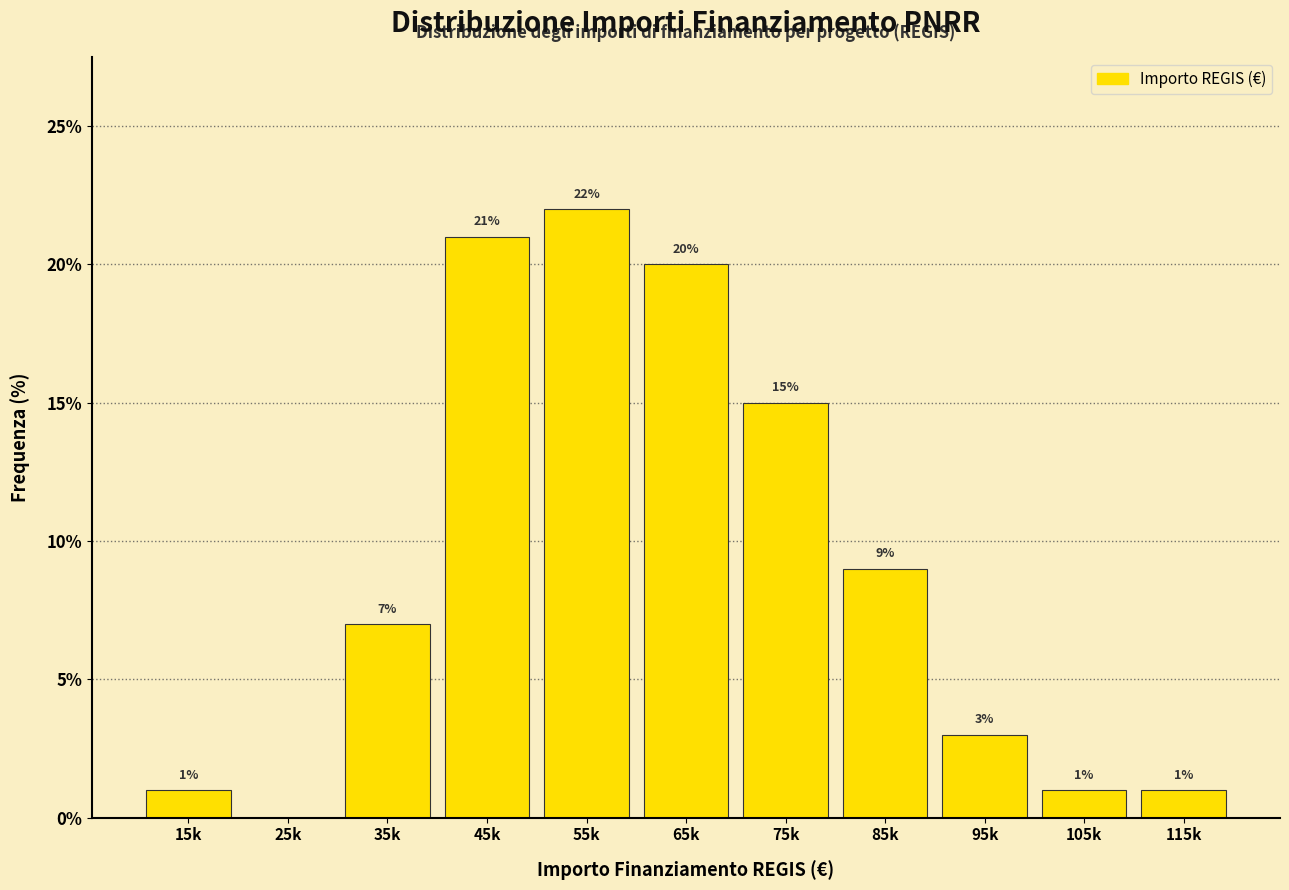

Reading right to left, extract all data points from this chart.

115k=1.0	105k=1.0	95k=3.0	85k=9.0	75k=15.0	65k=20.0	55k=22.0	45k=21.0	35k=7.0	25k=0.0	15k=1.0